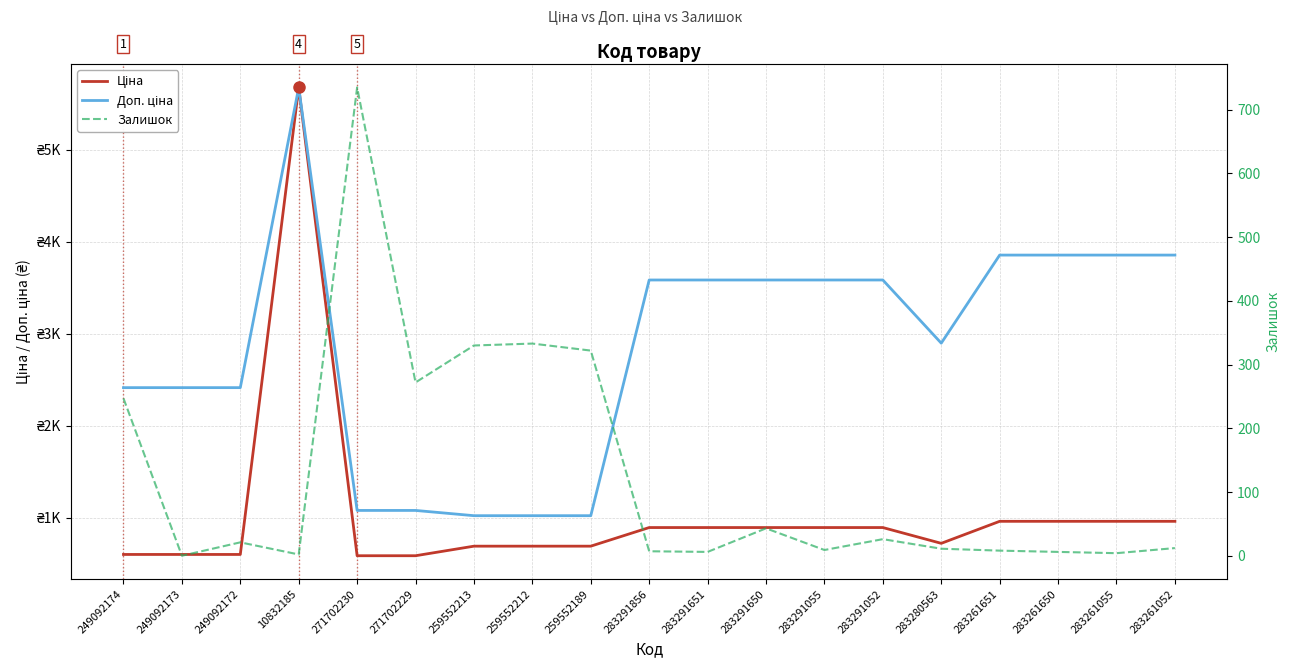

Where is the first local maximum for Ціна?

10832185